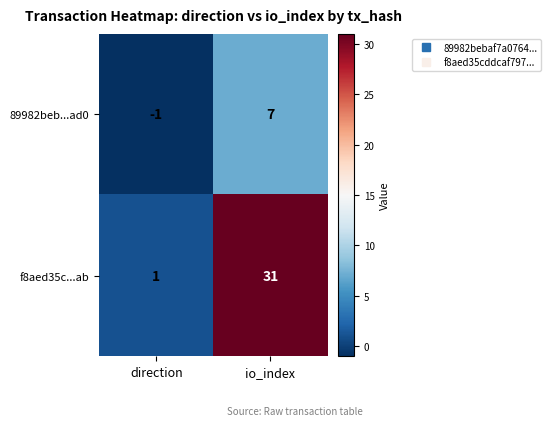

What is the difference between the maximum and minimum values in the f8aed35c...ab series?

30